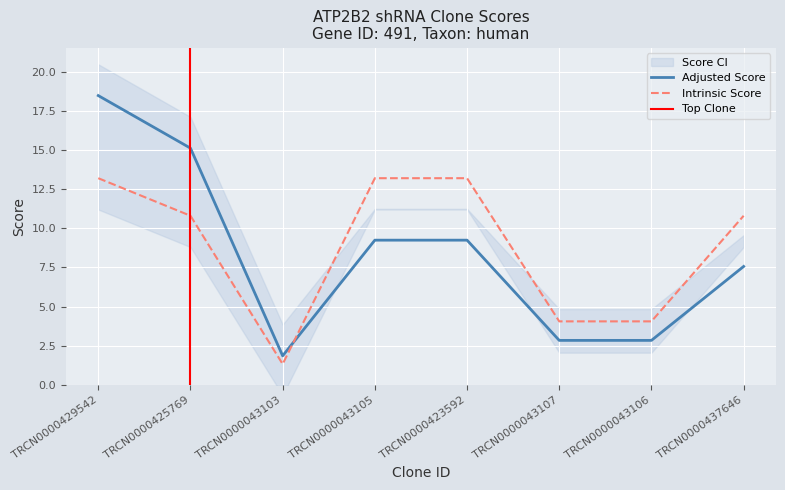

What are all the series names shown in the legend?

Adjusted Score, Intrinsic Score